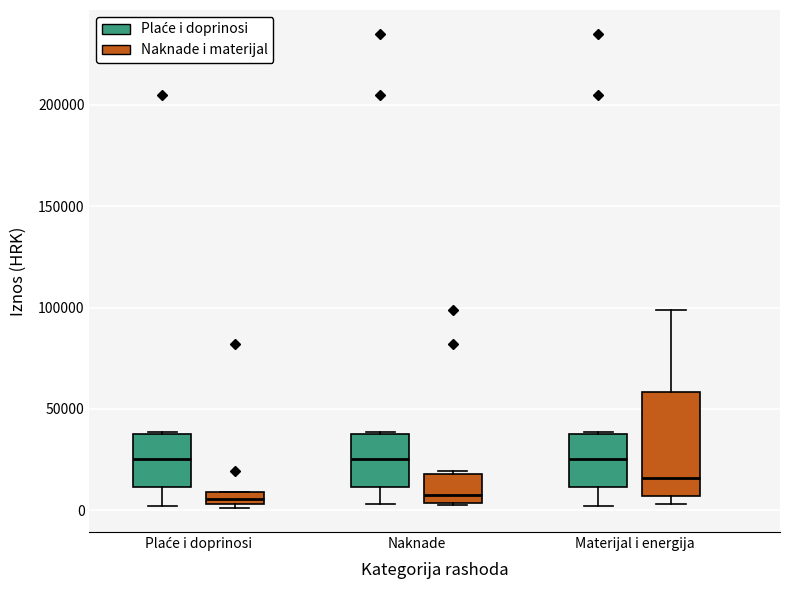

Comparing the boxes themselves (not the whiskers), which one is the tallest?

Materijal i energija (Naknade i materijal)